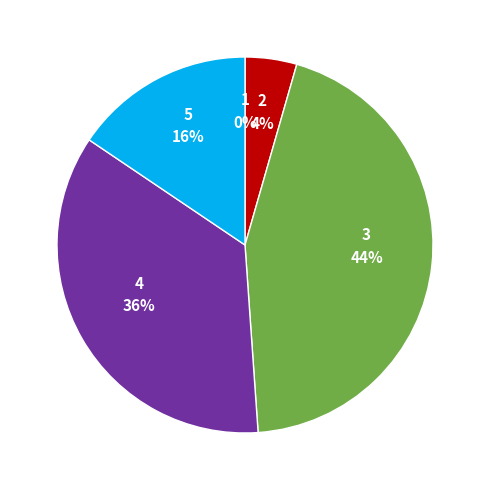

To the nearest percent, what portion does 3 represent?

44%